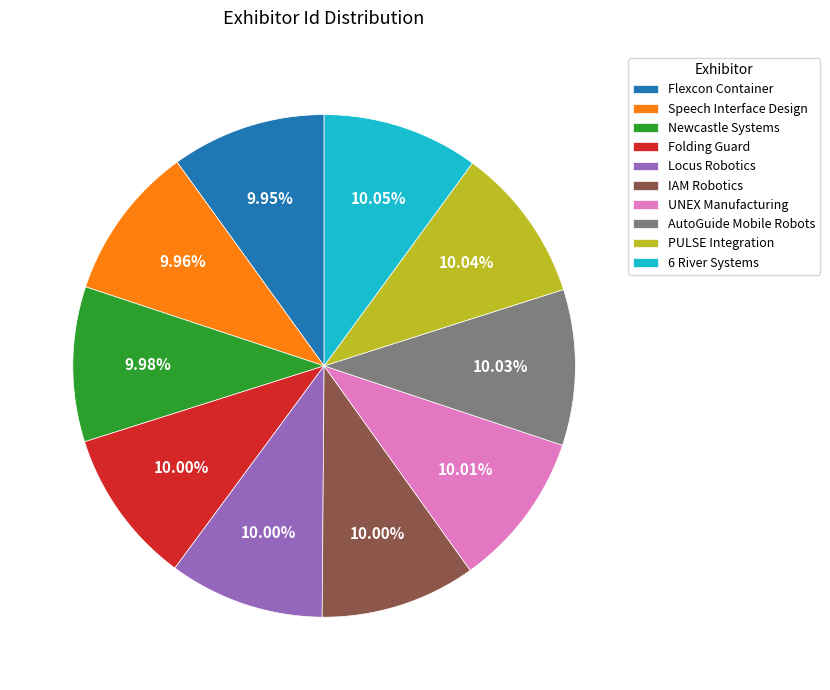

Approximately how many times larger is the value at Flexcon Container compared to IAM Robotics?

1.0